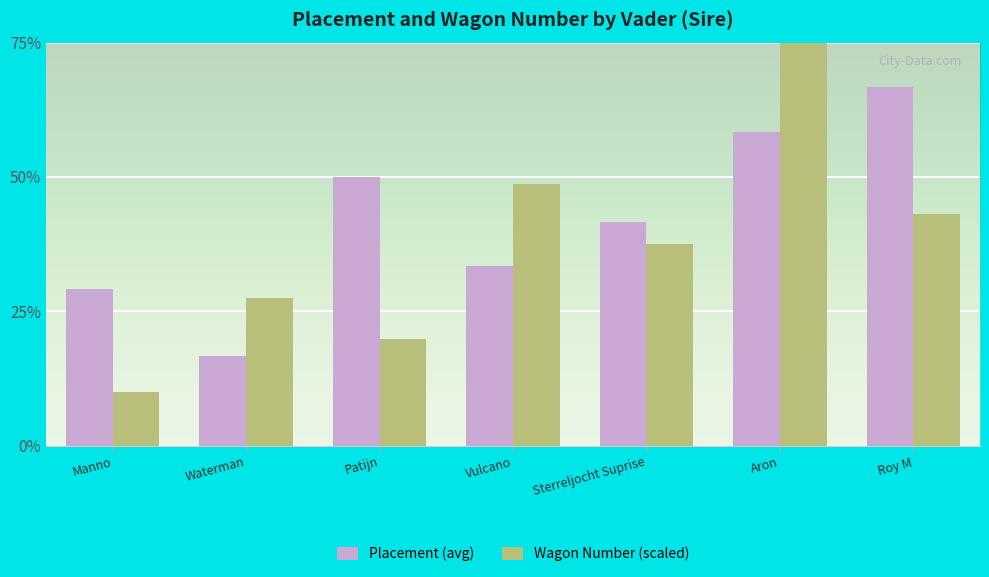

How many data points in Wagon Number (scaled) are less than 37?

3